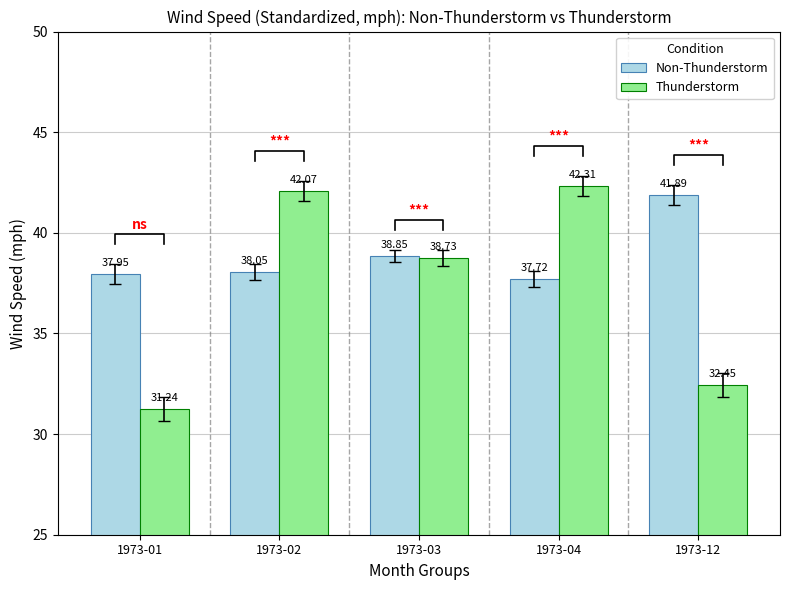

What is the difference between the maximum and minimum values in the Thunderstorm series?

11.1